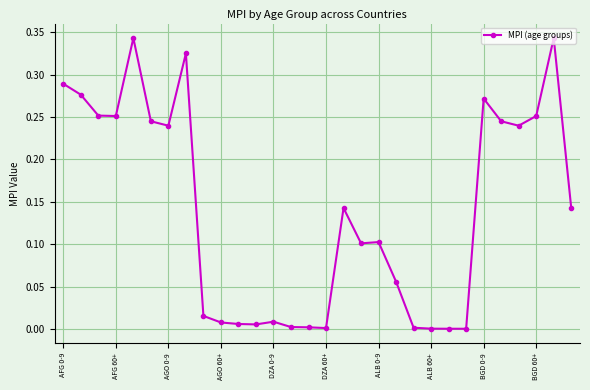

True or false: the data has more than 0 interior local peaks.

True